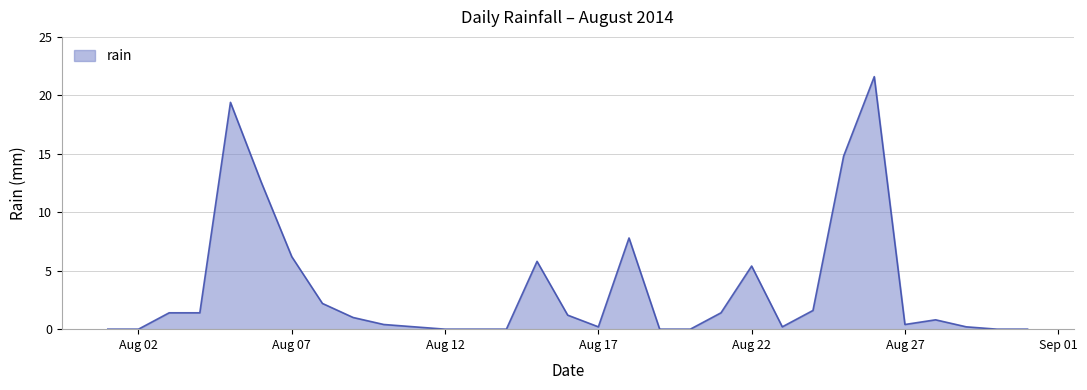

What is the difference between the maximum and minimum values?

21.6